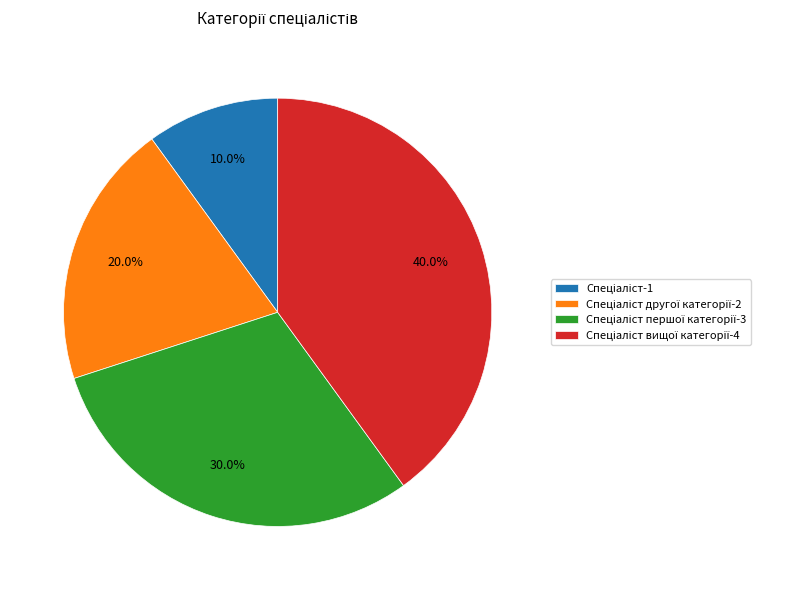

Is there a majority slice in this chart?

No